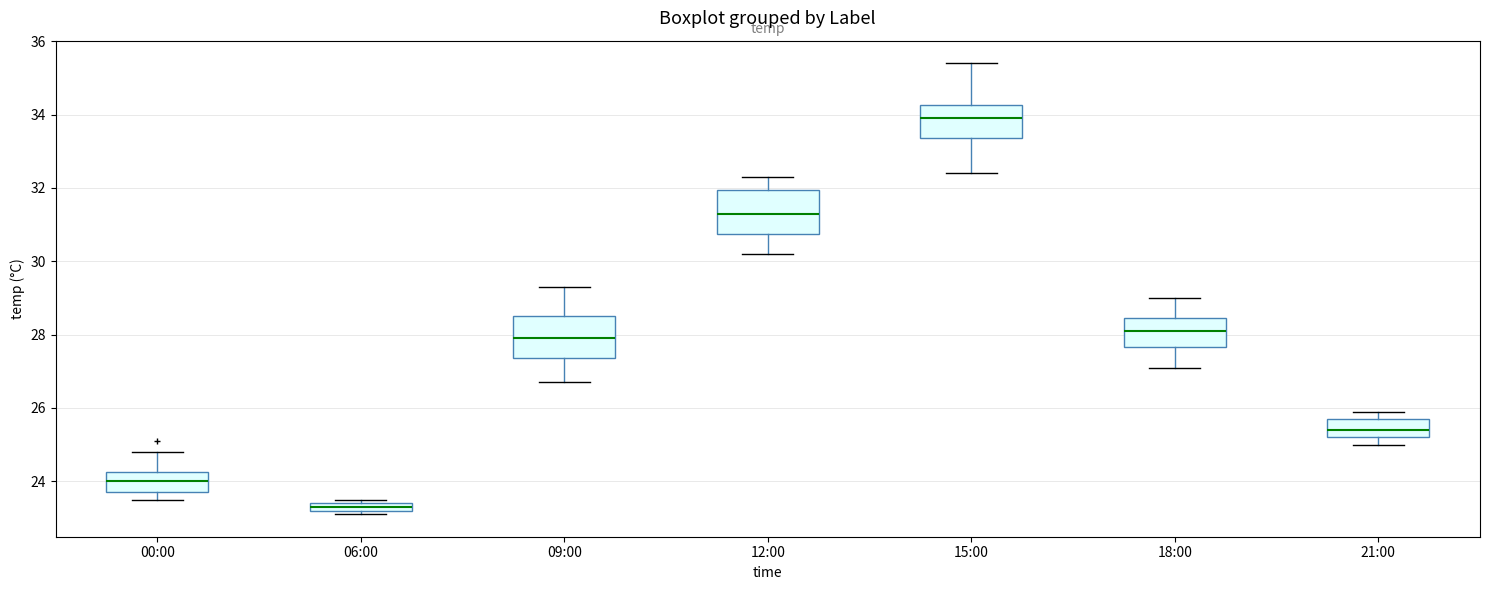

Which box's median line is the lowest?

06:00